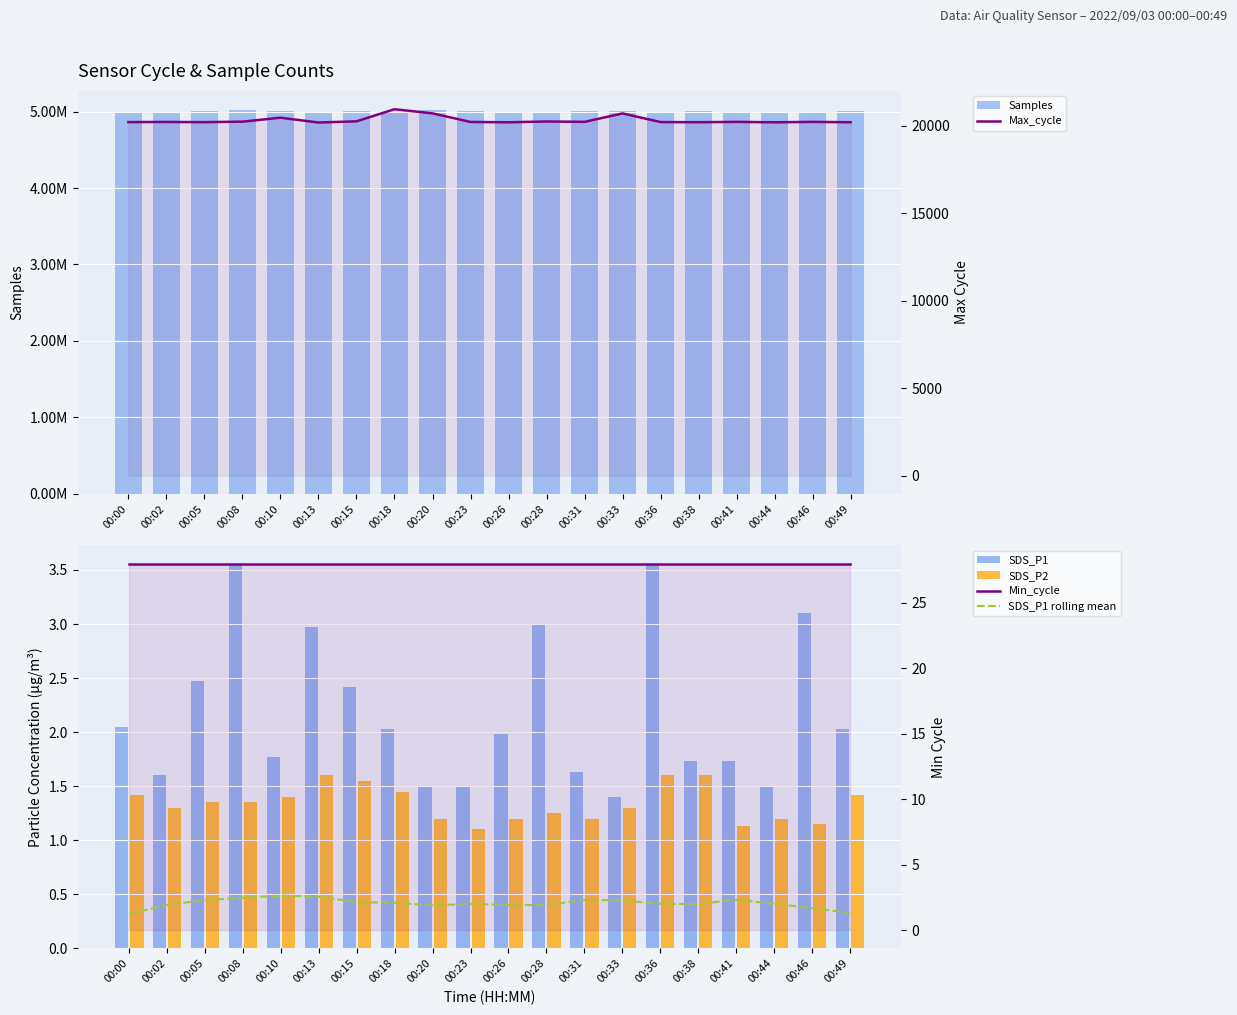

What is the approximate value of Samples at 00:00?

4997677.0